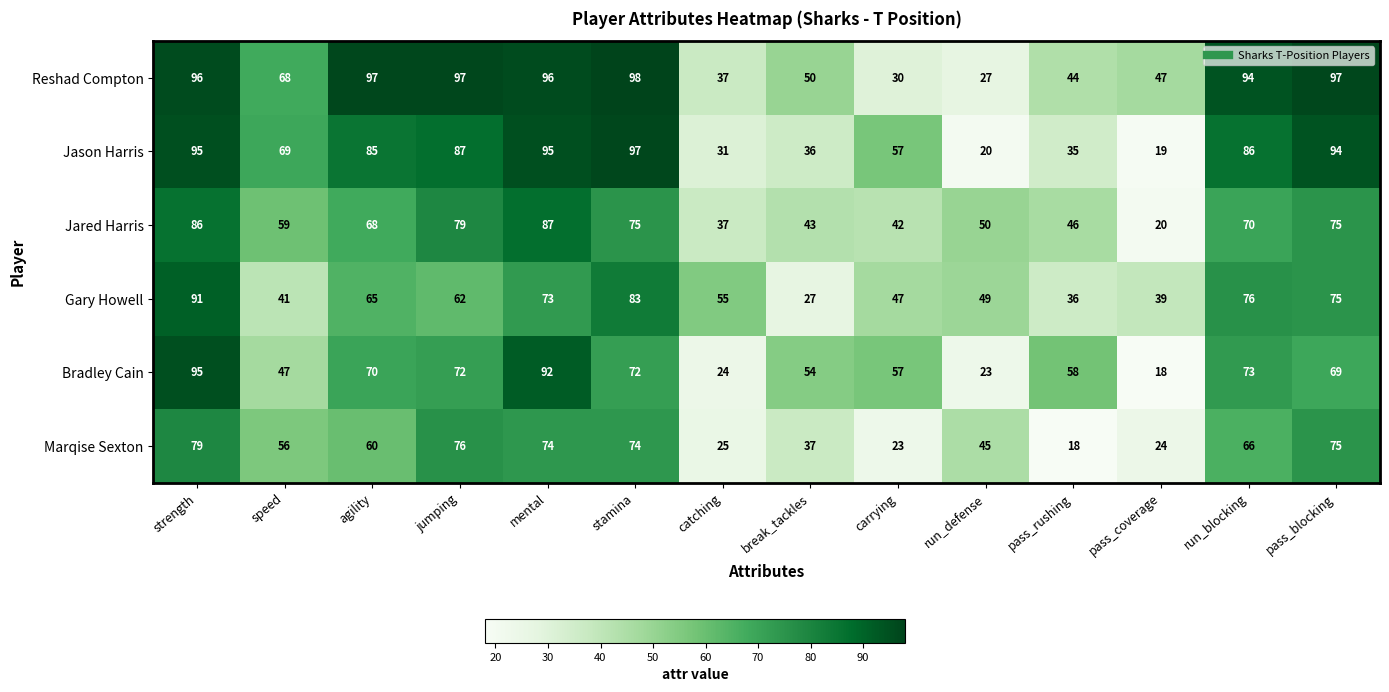

What is the sum of all Marqise Sexton values?

732